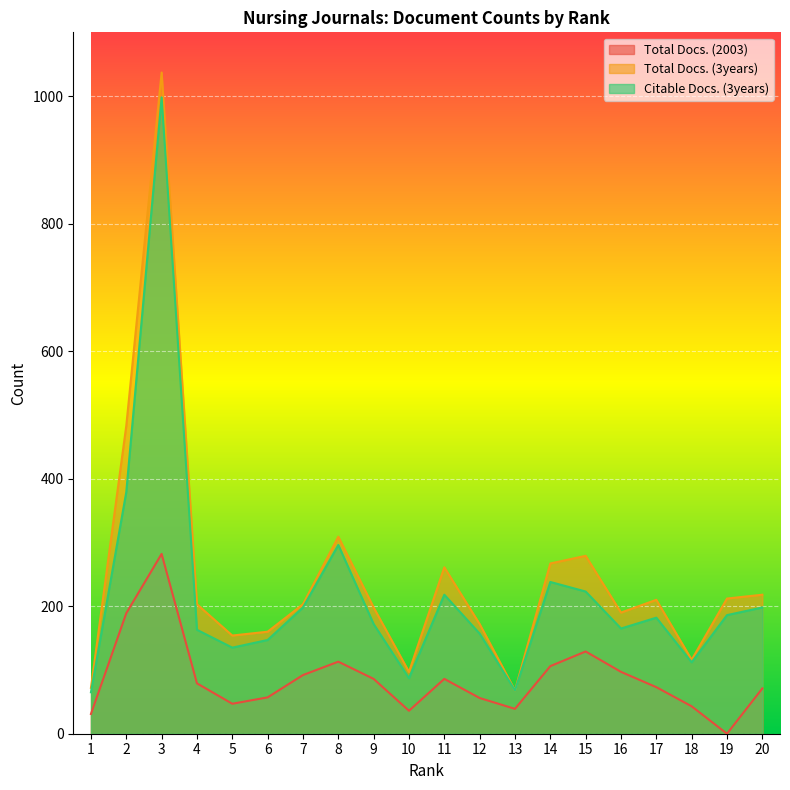

Reading left to right, extract all data points from this chart.

Total Docs. (2003): 31	189	282	79	47	57	92	113	86	36	86	56	39	106	129	97	73	43	0	71
Total Docs. (3years): 72	483	1037	203	154	160	203	309	198	97	261	172	68	267	279	190	210	116	212	218
Citable Docs. (3years): 65	379	998	163	135	147	198	296	172	87	218	157	68	238	223	165	182	112	186	198